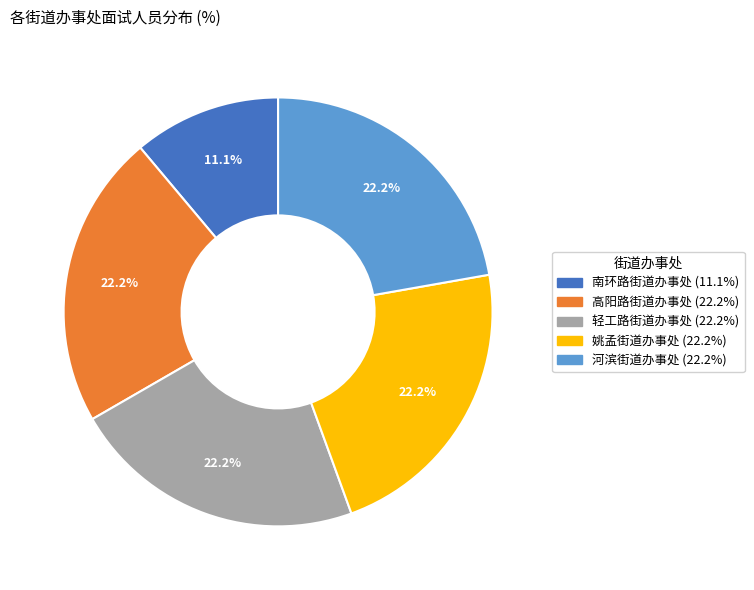

True or false: 河滨街道办事处 accounts for 22% of the total.

True